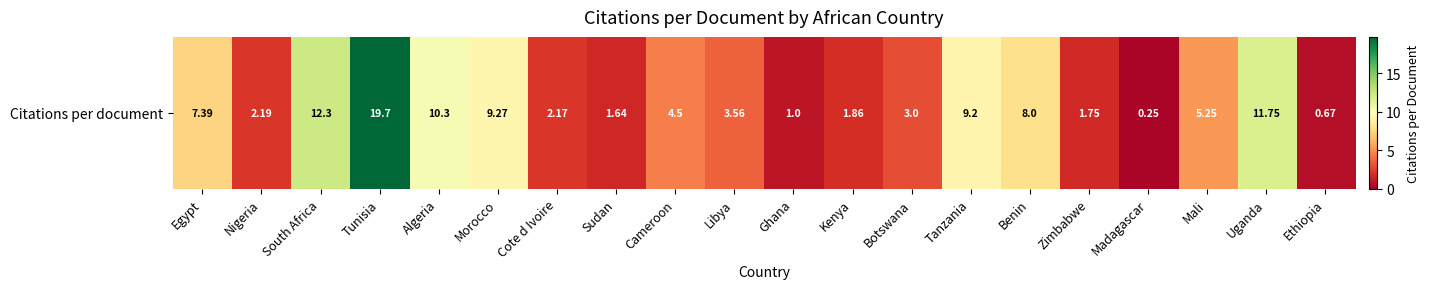

The value at Kenya is 1.9. True or false?

True